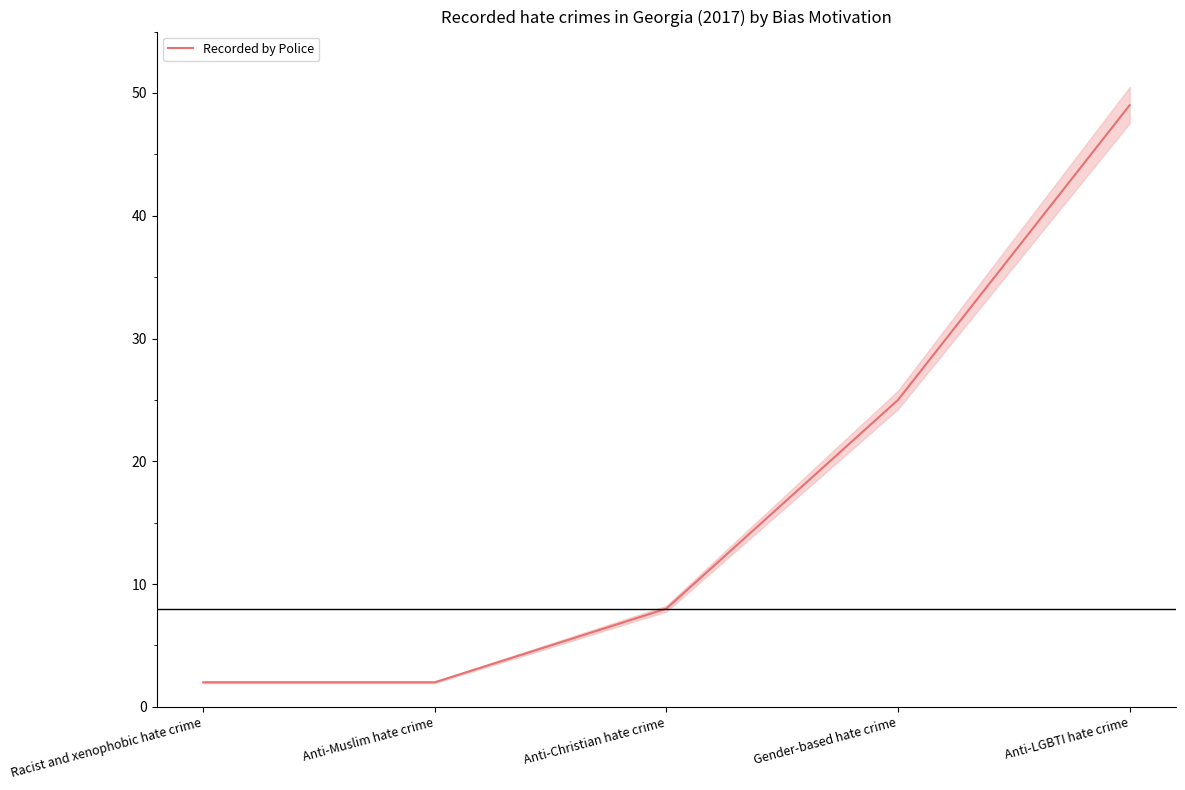

Count the values in the range 2 to 25.

4